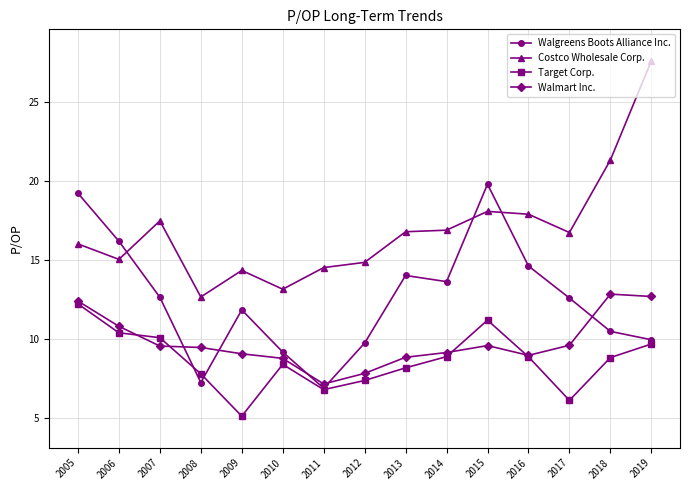

Is the value of Costco Wholesale Corp. at 2013 greater than the value of Walmart Inc. at 2017?

Yes